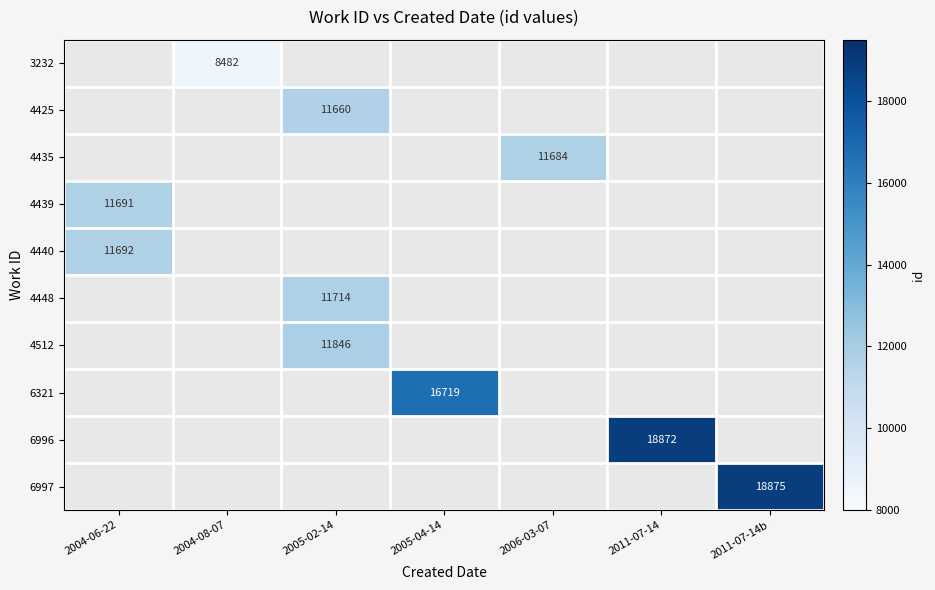

Is it true that 6997 equals 5118 at 2011-07-14b?

False